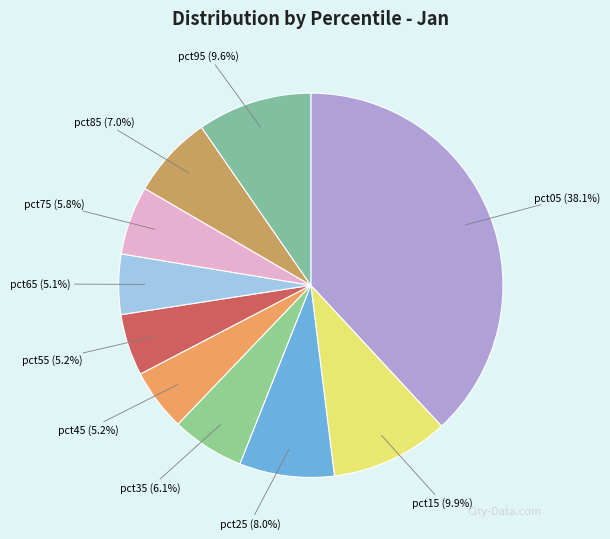

How many slices are in this pie chart?

10